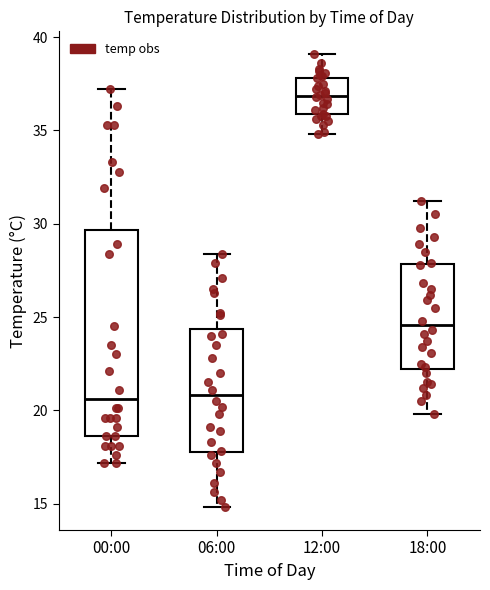

Which box is the tallest, from its lower edge to its upper edge?

00:00